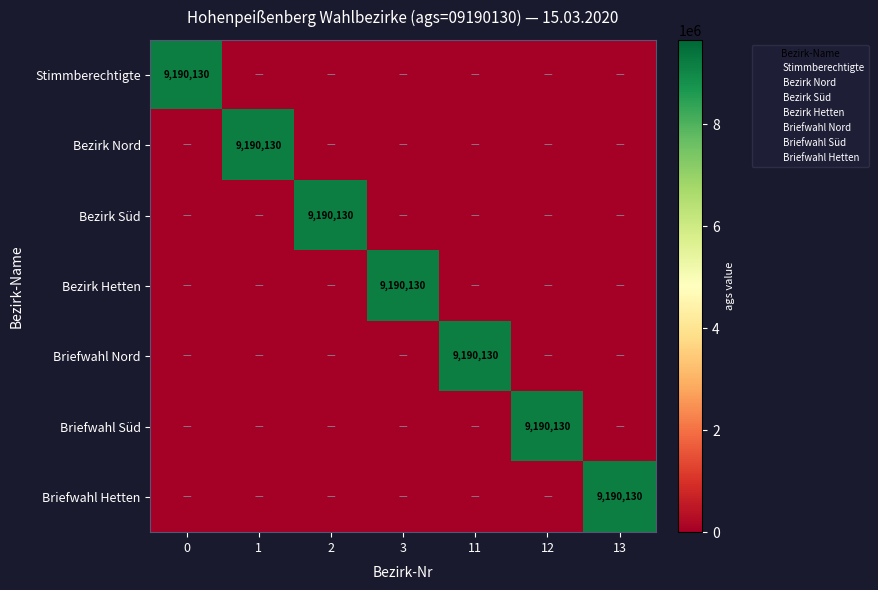

At 13, list the series in order from largest to smallest.

Briefwahl Hetten, Stimmberechtigte, Bezirk Nord, Bezirk Süd, Bezirk Hetten, Briefwahl Nord, Briefwahl Süd